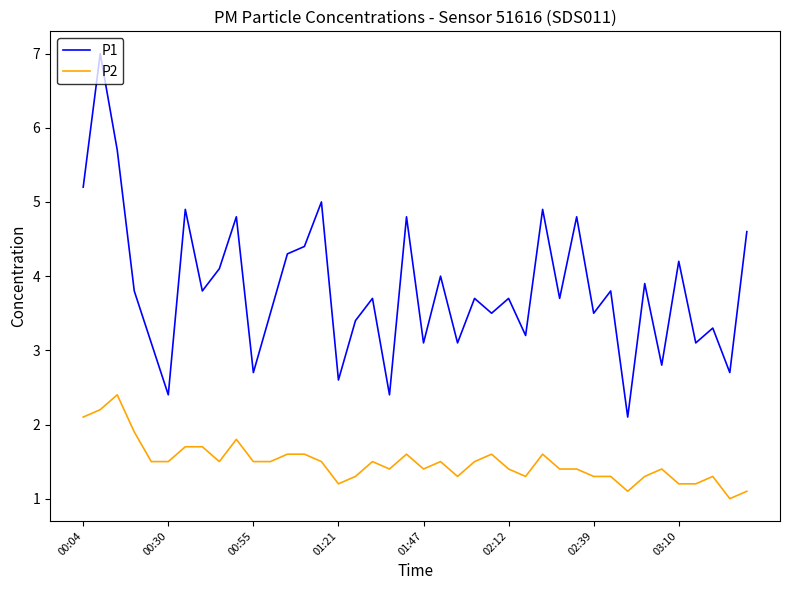

True or false: P1 and P2 cross at least once.

False